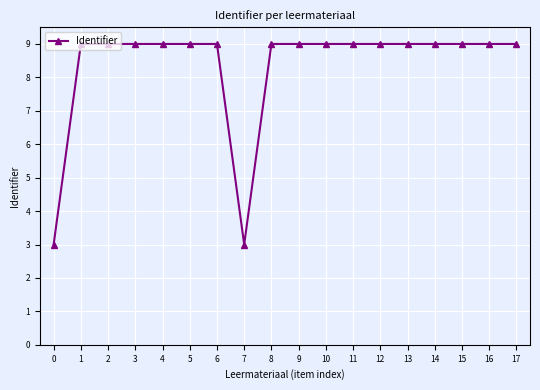

What is the average value?

8.3